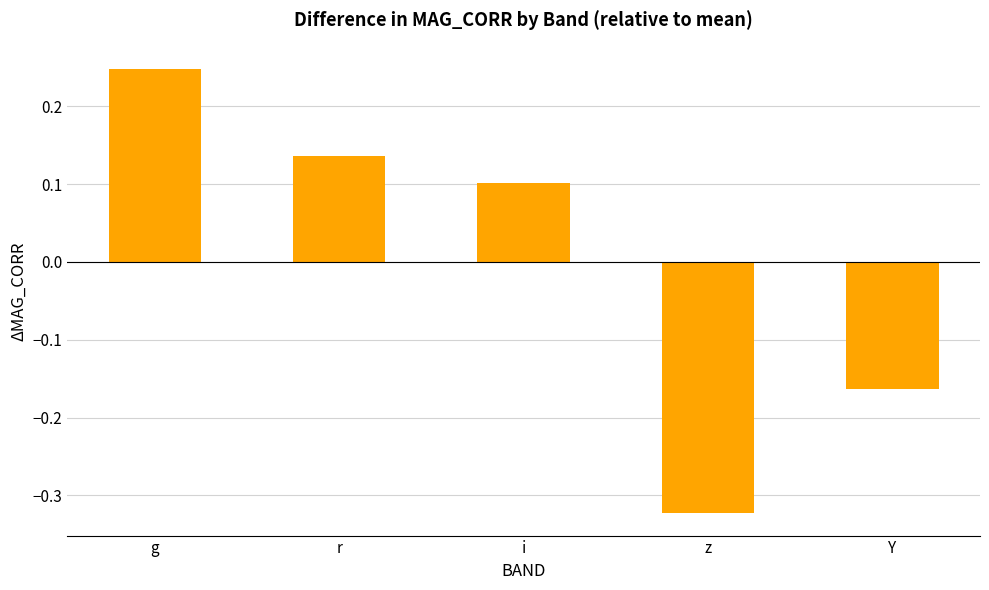

Rank the categories by value from lowest to highest.

z, Y, i, r, g